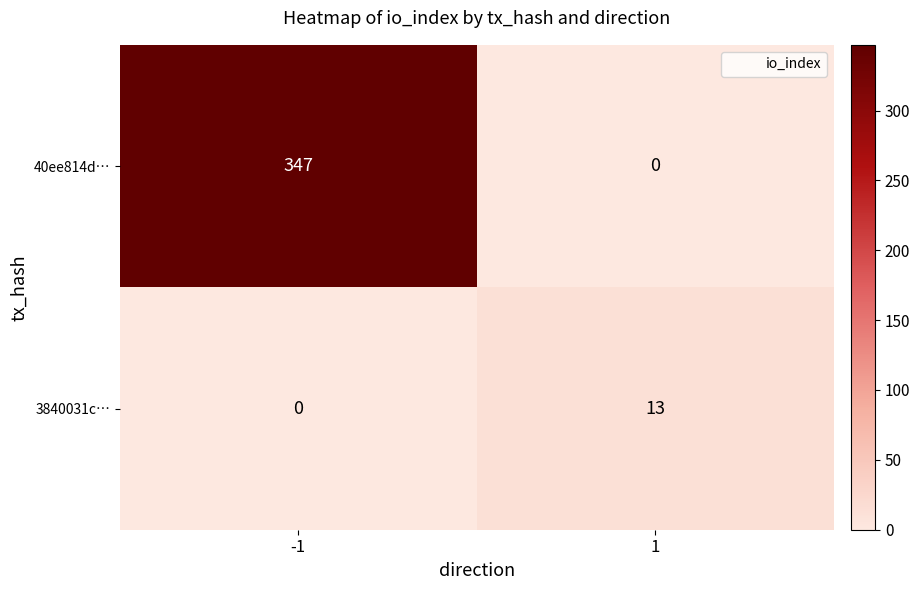

The value of 40ee814d… at 1 is 0. True or false?

True